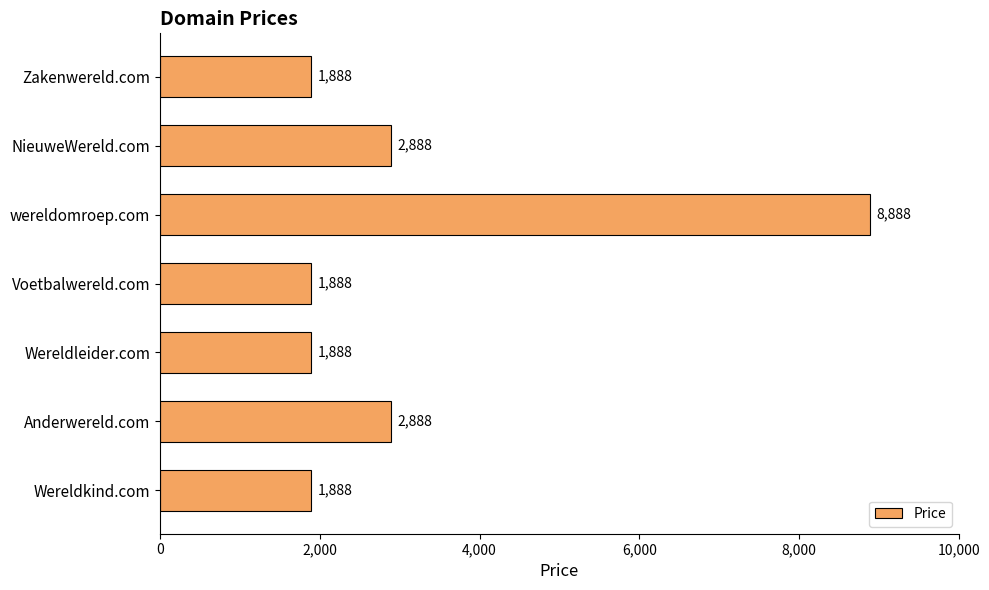

What is the label of the 7th bar from the bottom?

Zakenwereld.com